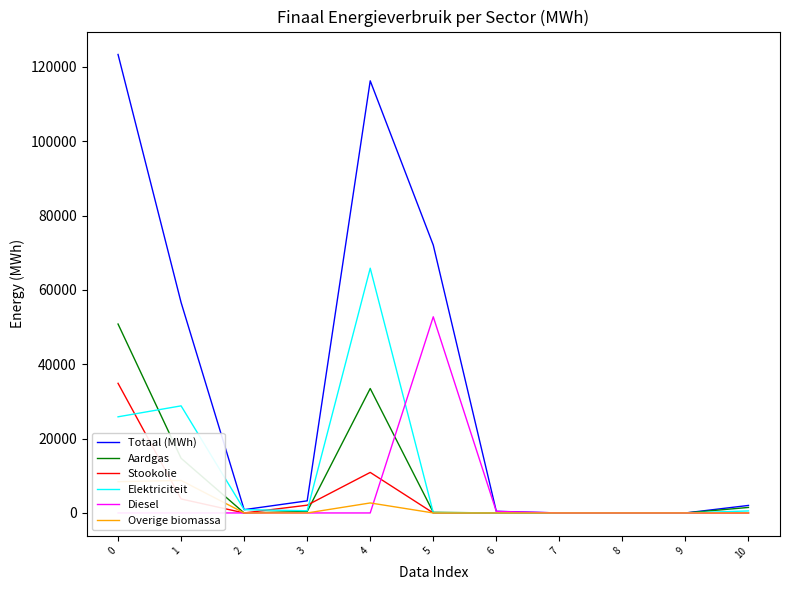

What is the difference between the highest and lowest values at 1?

56621.2